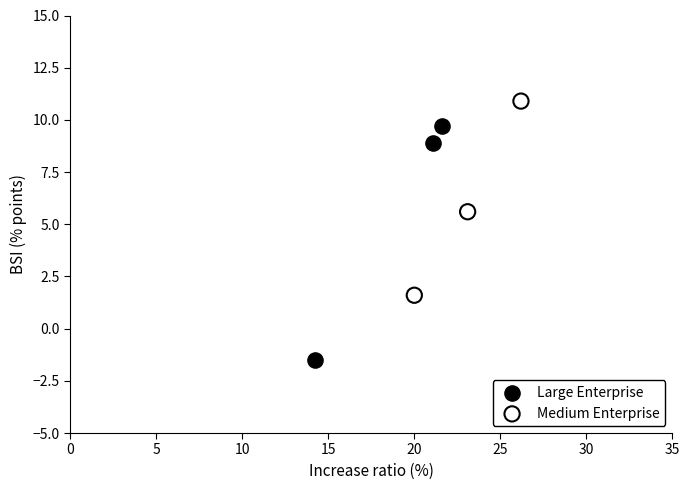

Which series reaches the minimum Y coordinate?

Large Enterprise